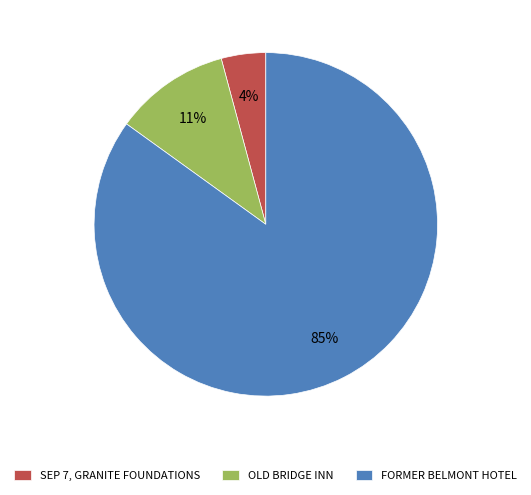

Count the number of slices in the pie.

3